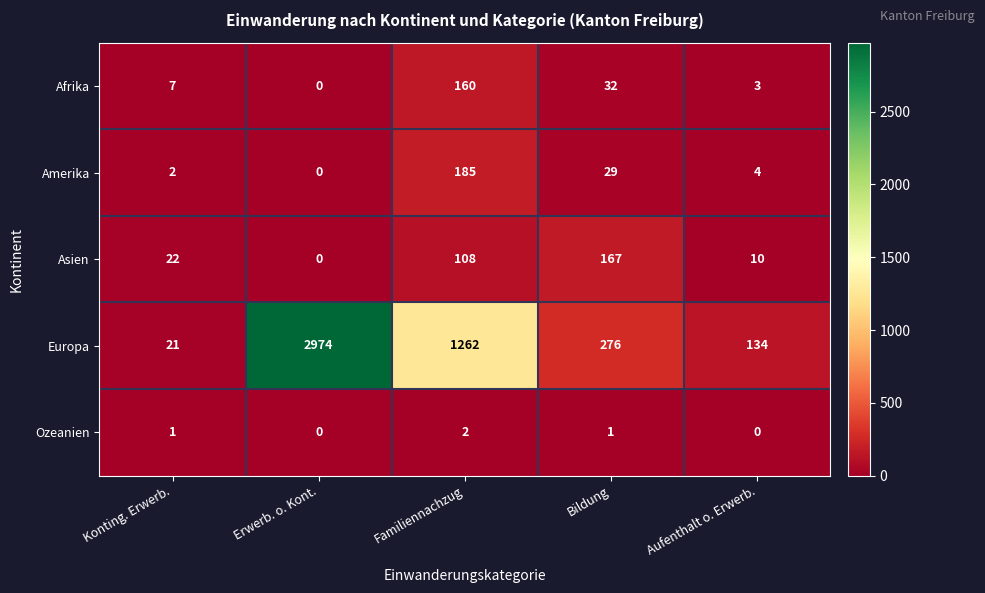

At which label does Europa first exceed 276?

Erwerb. o. Kont.